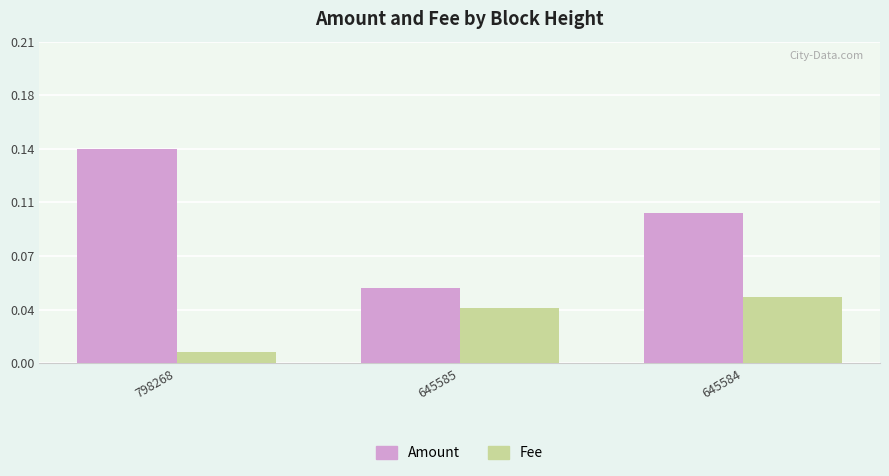

Does the chart contain stacked bars?

No